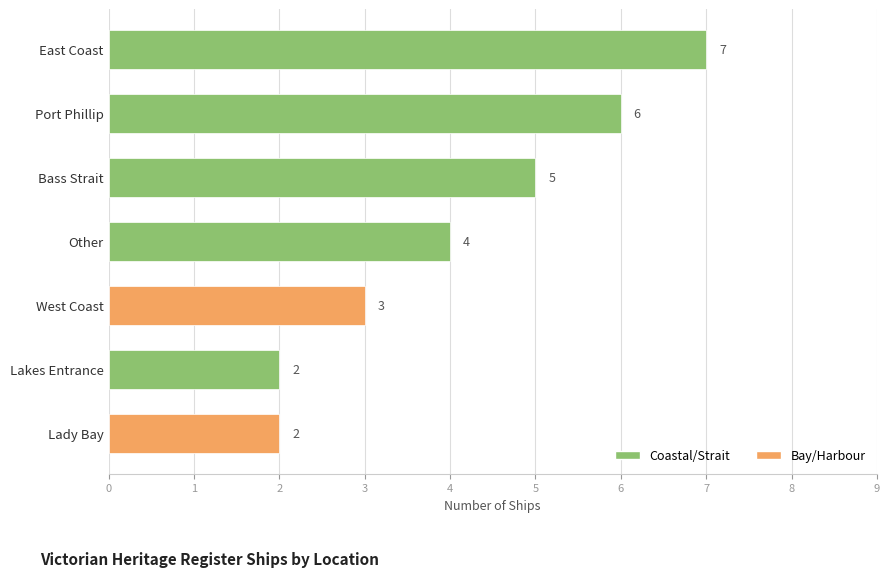

Approximately how many times larger is the value at West Coast compared to Lady Bay?

1.5